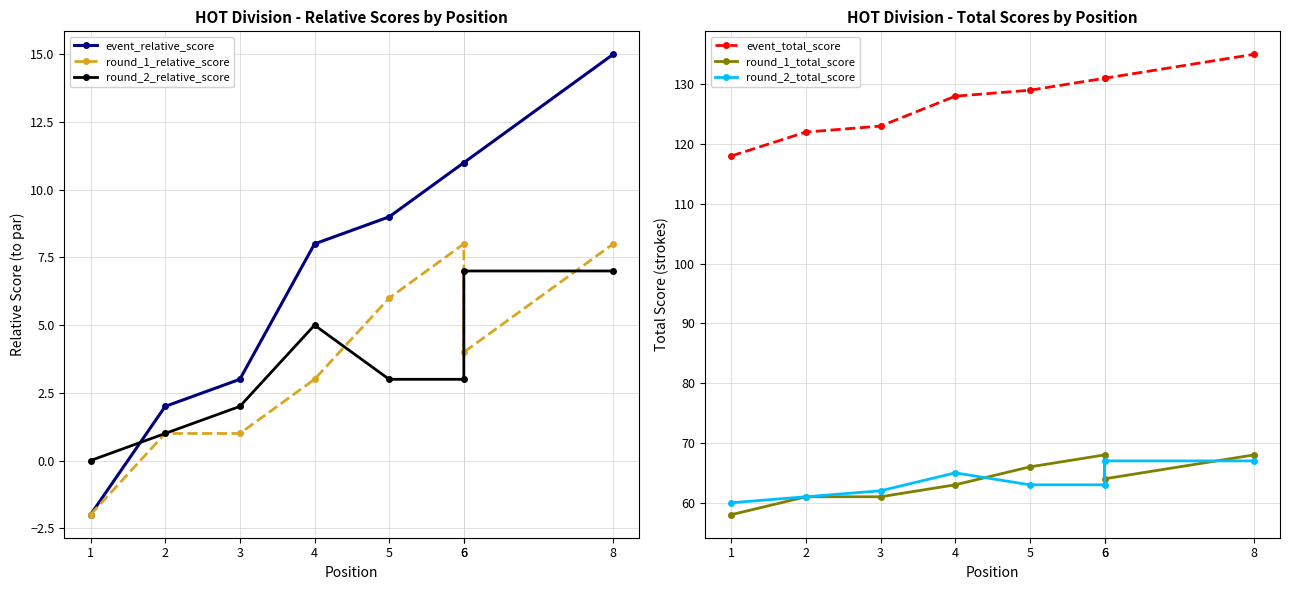

What is the sum of the round_2_relative_score values at 2 and 6?

4